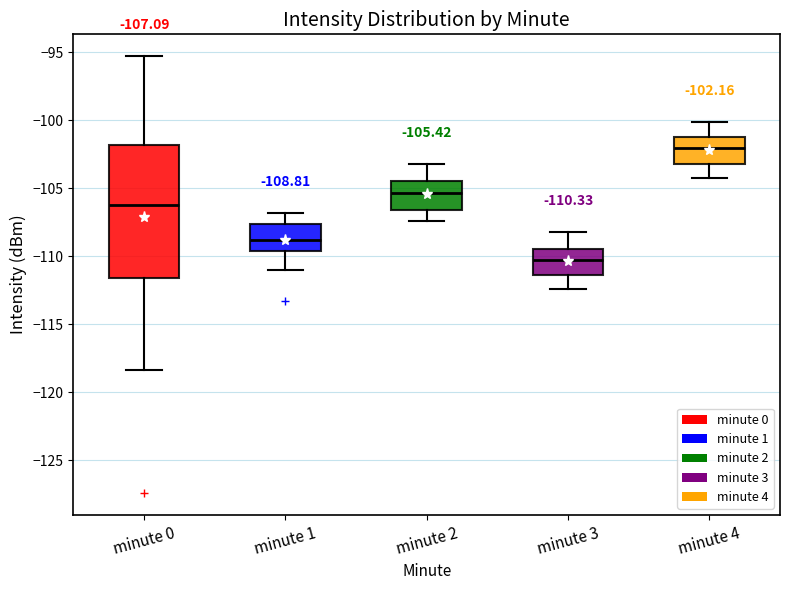

Which box's median line is the highest?

minute 4